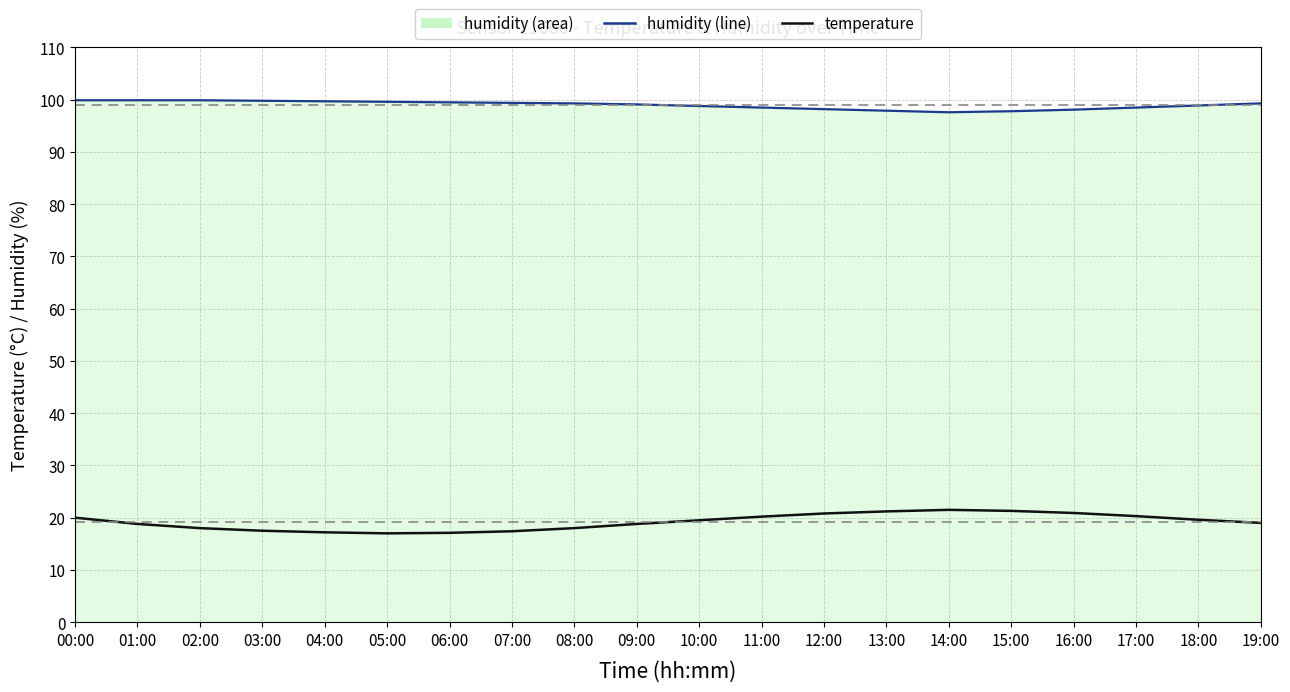

What is the difference between the highest and lowest values at 17:00?

78.2